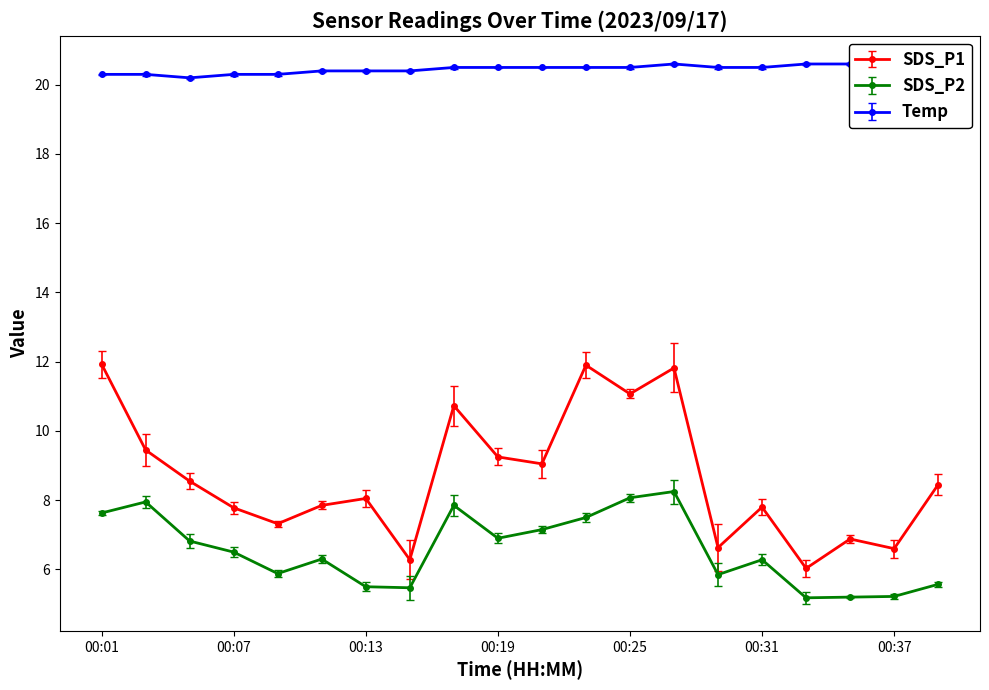

What is the spread (max minus min) of values at 00:15?

14.9